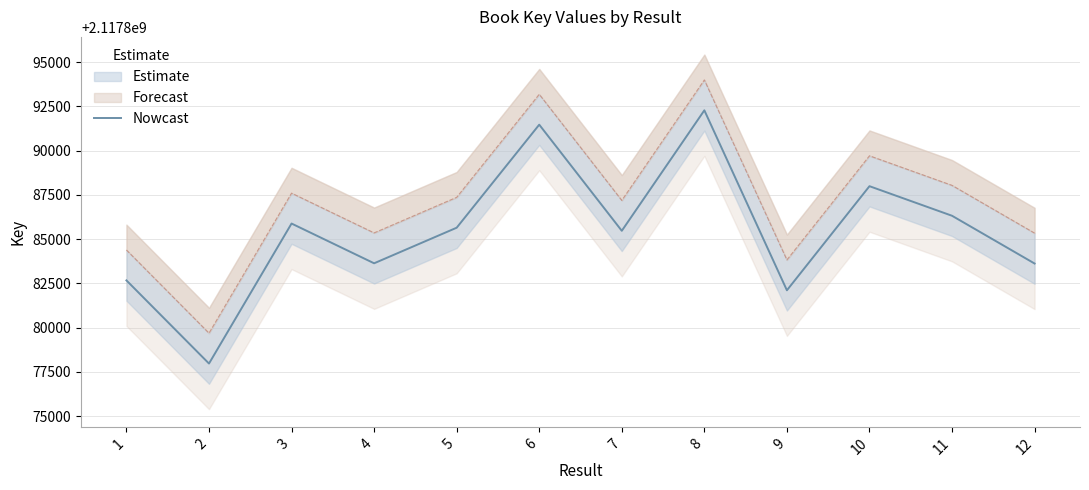

What is the difference between the values at 7 and 9?

3362